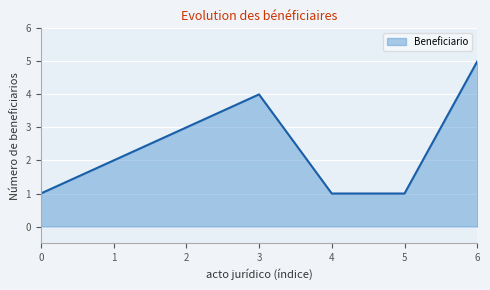

What is the average value?

2